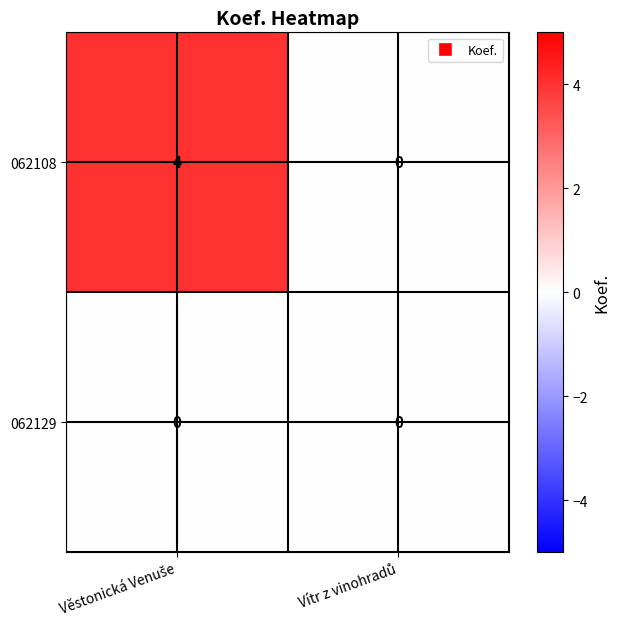

Which series has the largest total across all categories?

062108